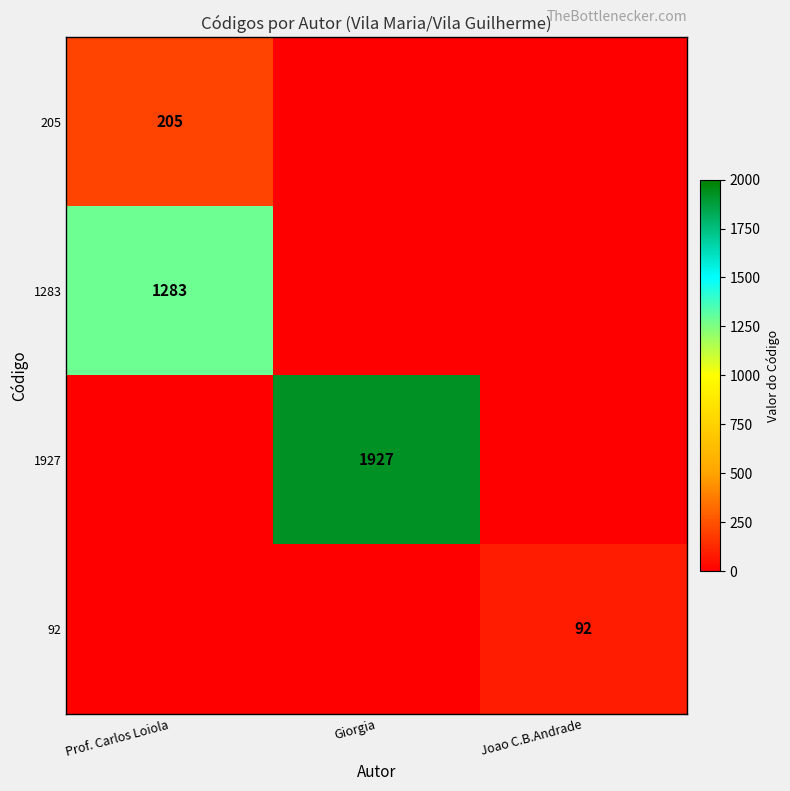

The 1927 series shows 0 at Prof. Carlos Loiola. True or false?

True